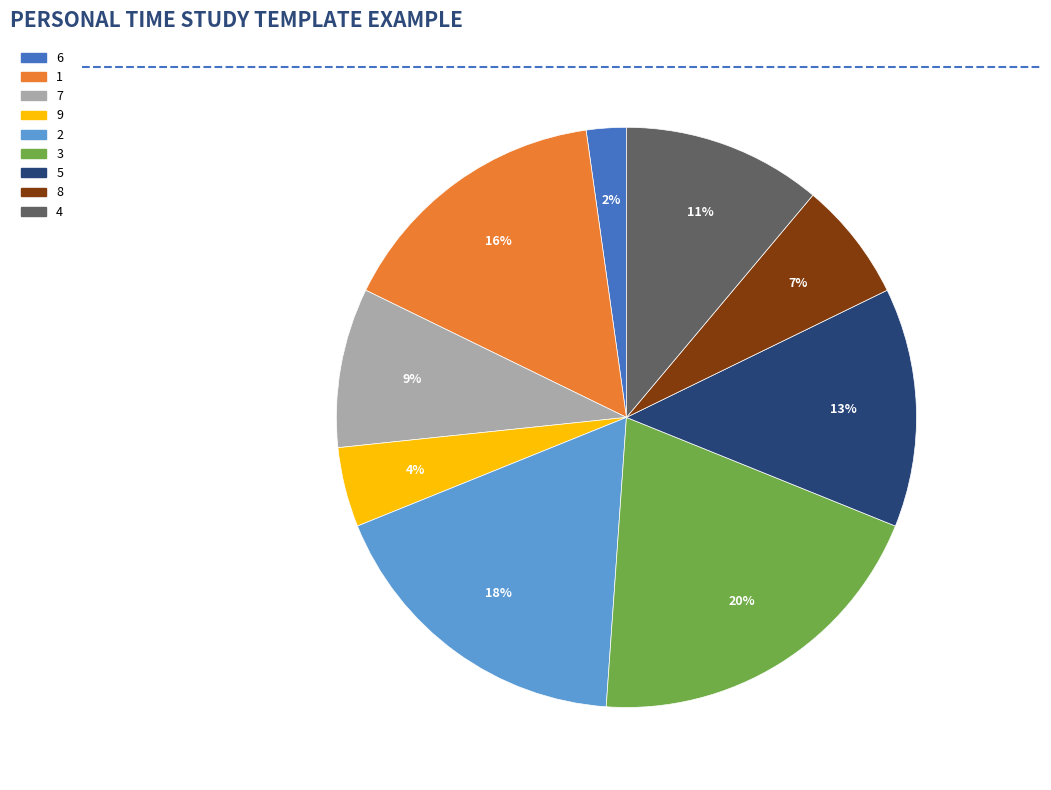

Is there a majority slice in this chart?

No